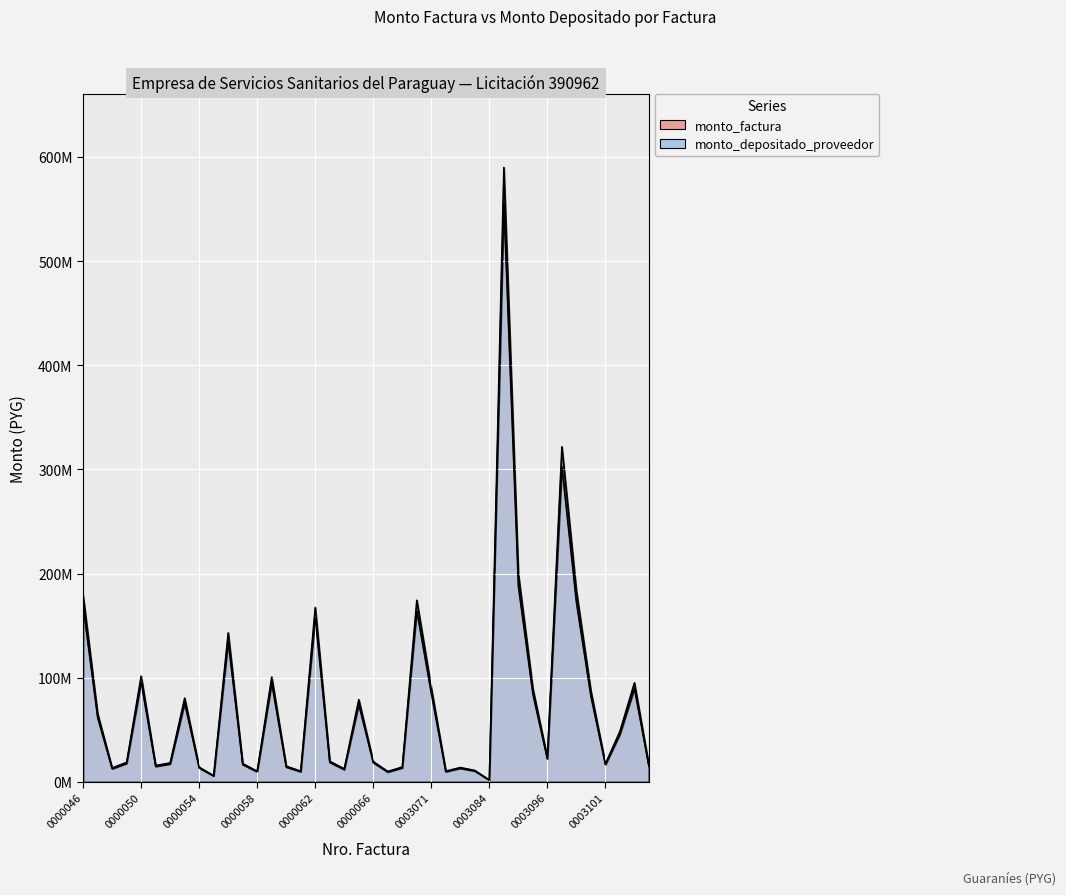

What is the highest value of the monto_factura series?

590018000